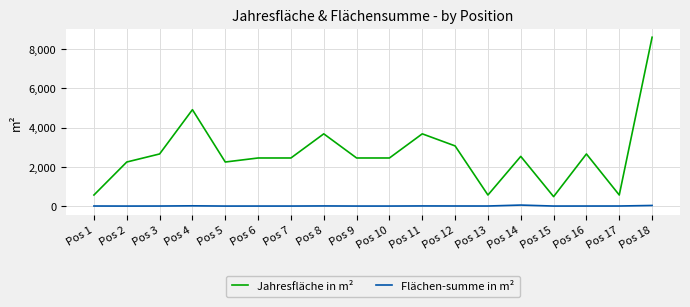

Is the value of Jahresfläche in m² at Pos 4 greater than the value of Flächen-summe in m² at Pos 6?

Yes